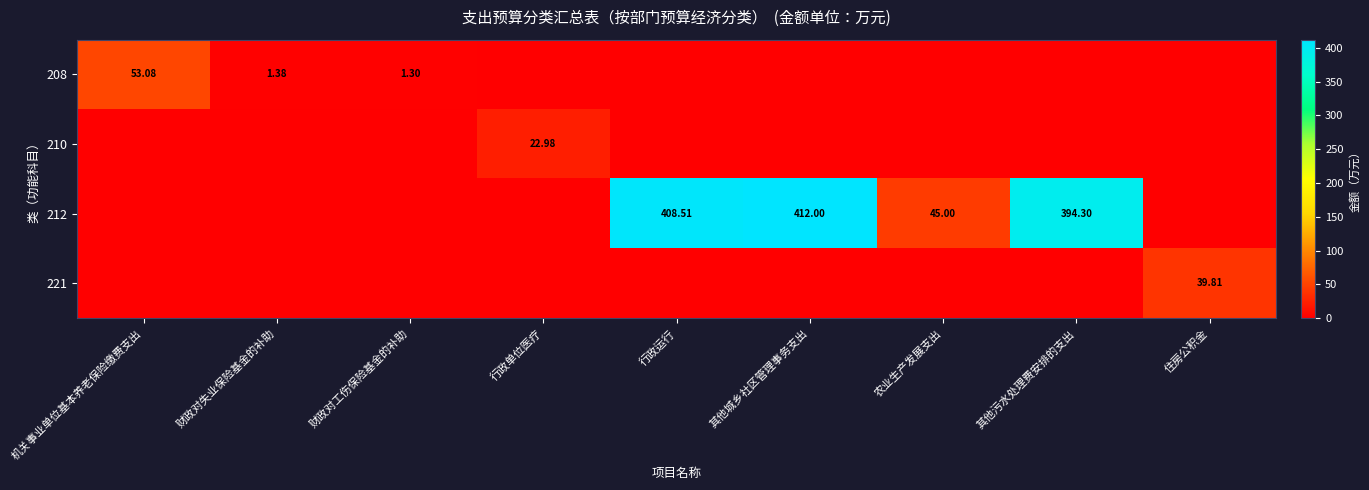

Is it true that 210 equals 4.6 at 行政单位医疗?

False